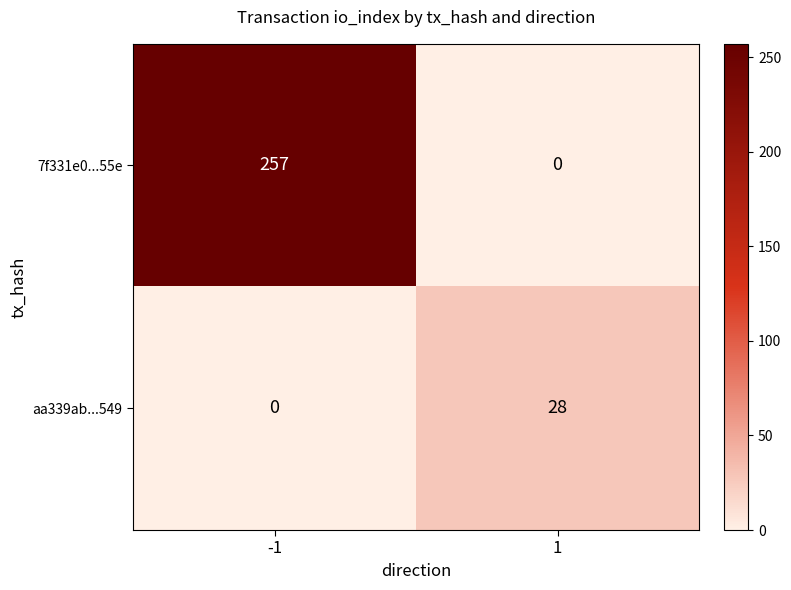

Is it true that 7f331e0...55e equals 257 at -1?

True